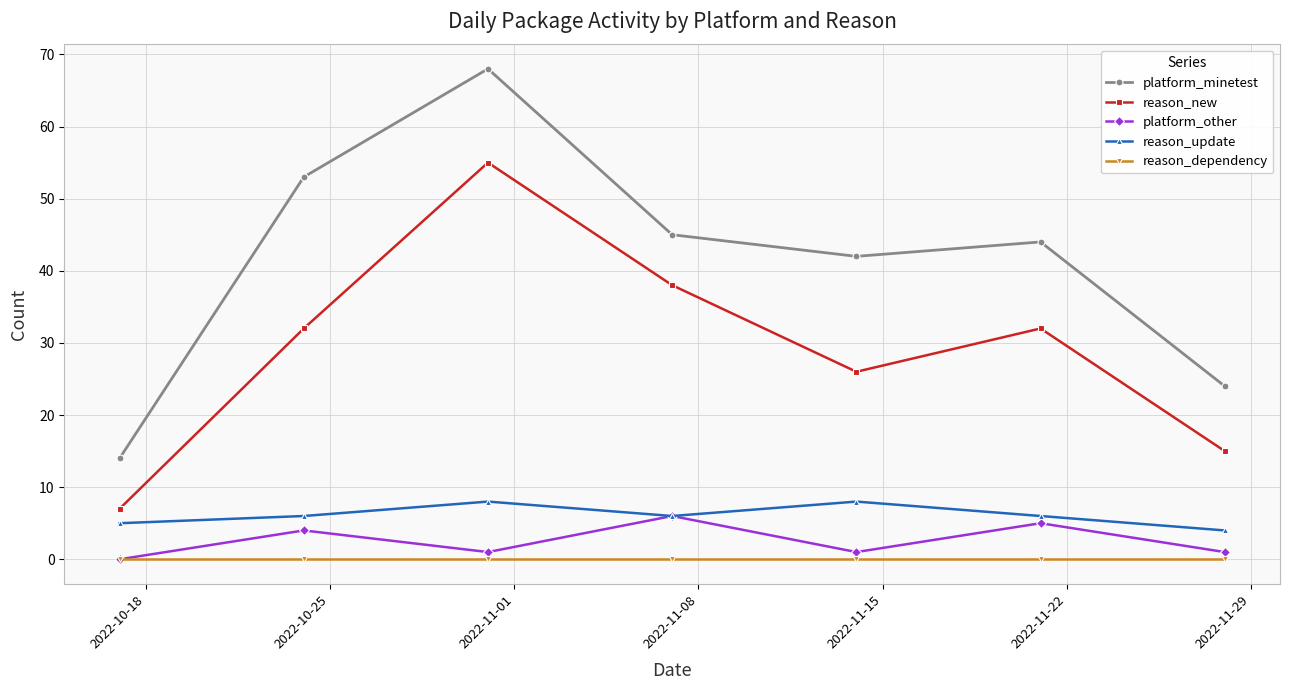

What is the difference between the maximum and minimum values in the reason_update series?

4